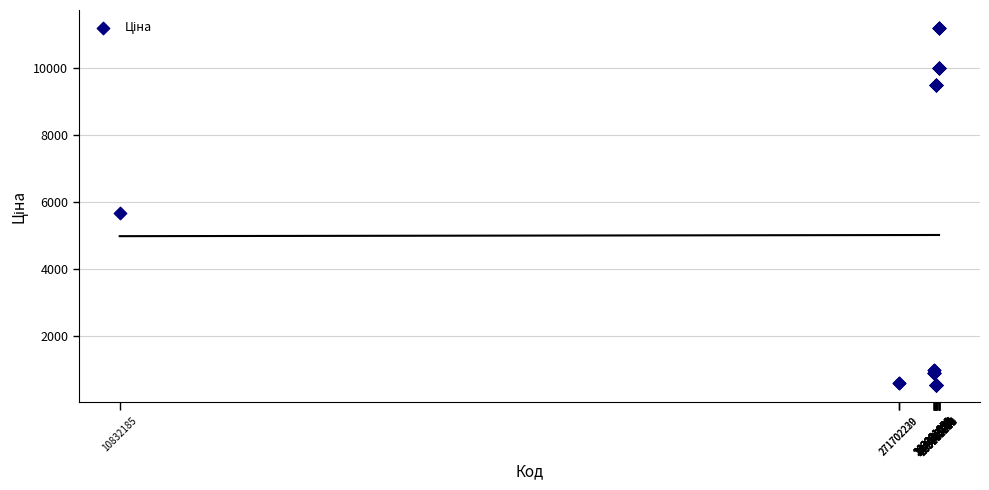

What Y value in the scatter plot is closest to 5863?

5673.8